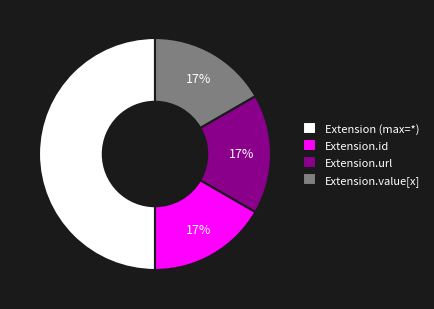

How many segments does this pie chart have?

4